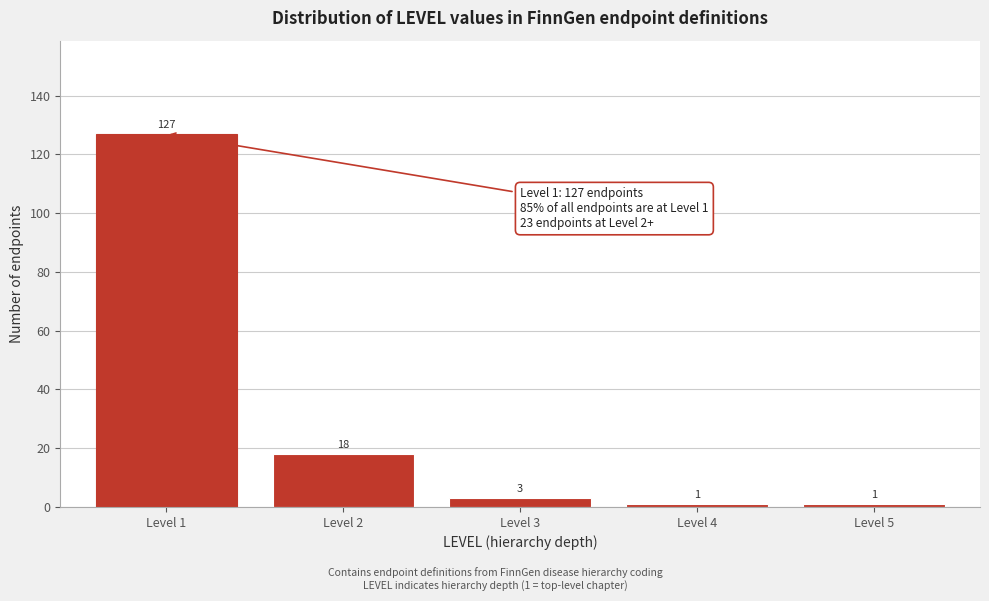

Reading left to right, what are all the values shown in this chart?

Level 1=127	Level 2=18	Level 3=3	Level 4=1	Level 5=1